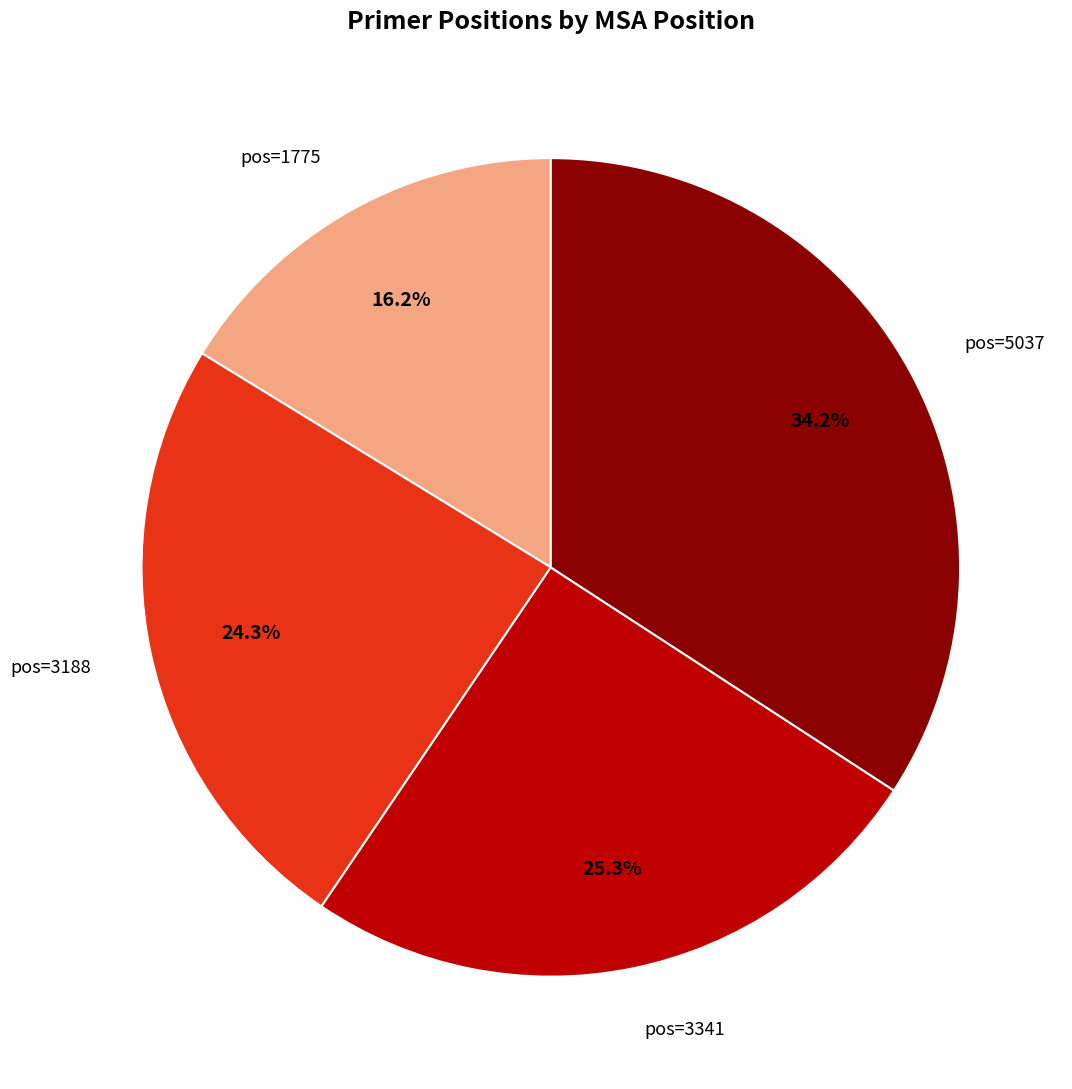

Is there a majority slice in this chart?

No